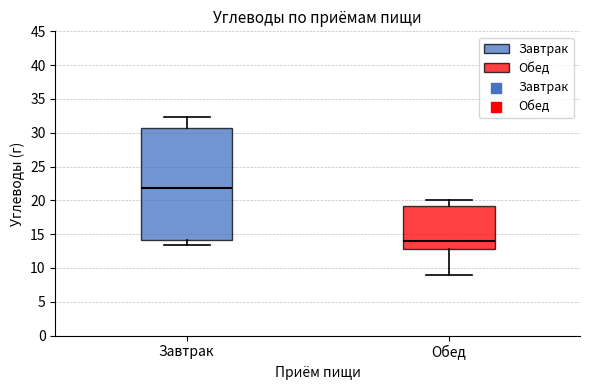

Reading left to right, read every box against the y-axis: the position of its median line, the range the box covers, and the ends of its whiskers. The values are not printed on the chart, so give them approximately, as read against the axis.

Завтрак: median 22.0, box 14.0 to 30.5, whiskers 13.5 to 32.5
Обед: median 14.0, box 13.0 to 19.0, whiskers 9.0 to 20.0